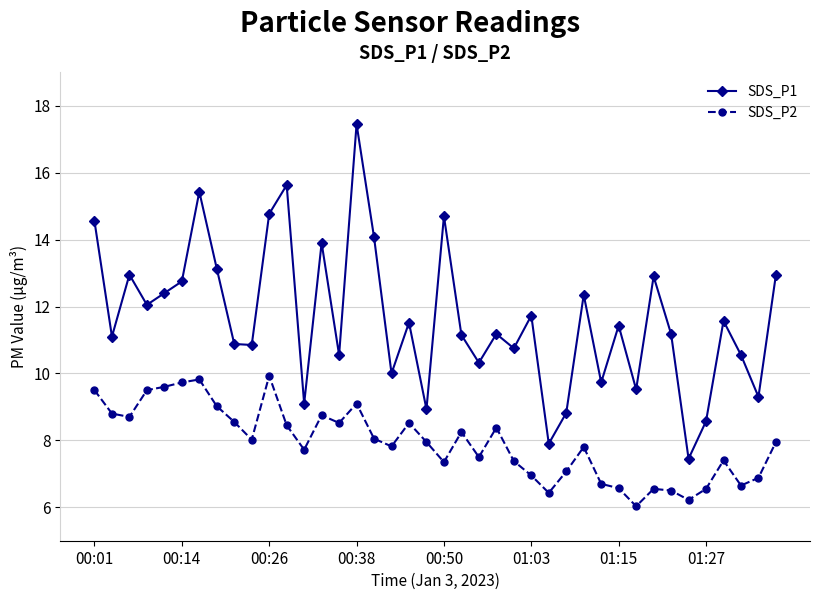

List the series in order of their overall mean, highest first.

SDS_P1, SDS_P2